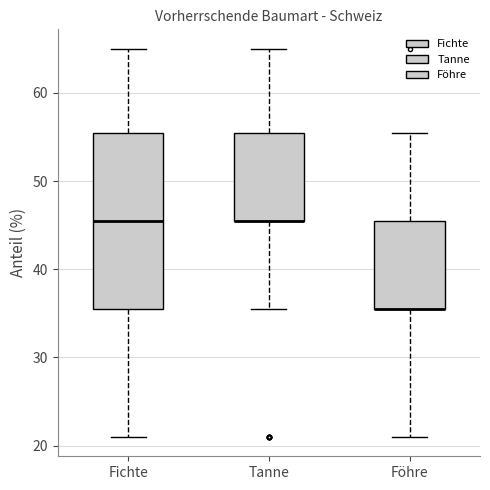

Where is the lower edge of the box for Föhre on the y-axis? The values are not printed on the chart, so give them approximately, as read against the axis.

36